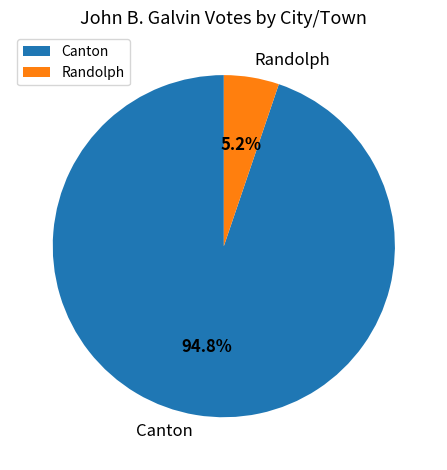

Does any single category account for the majority?

Yes